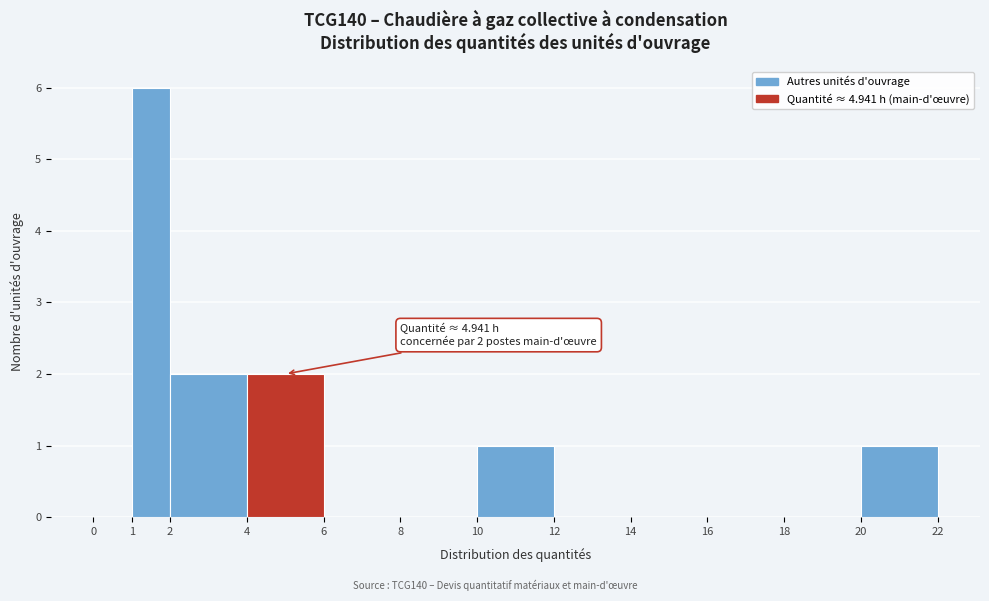

Over which range of the x-axis is the bar tallest?

1 to 2